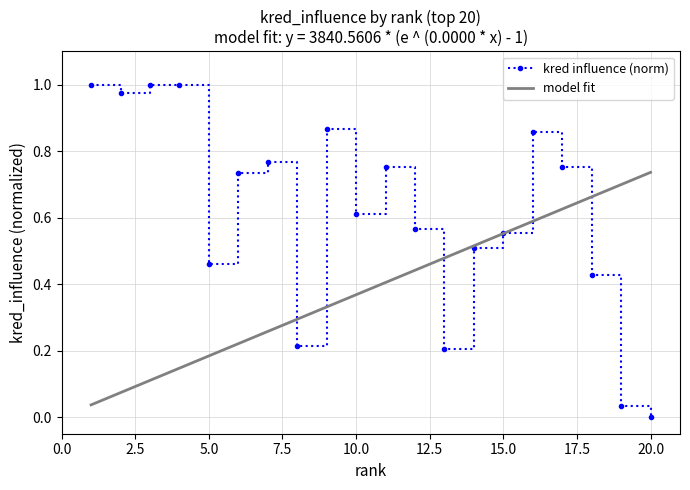

How many categories are shown in the chart?

20